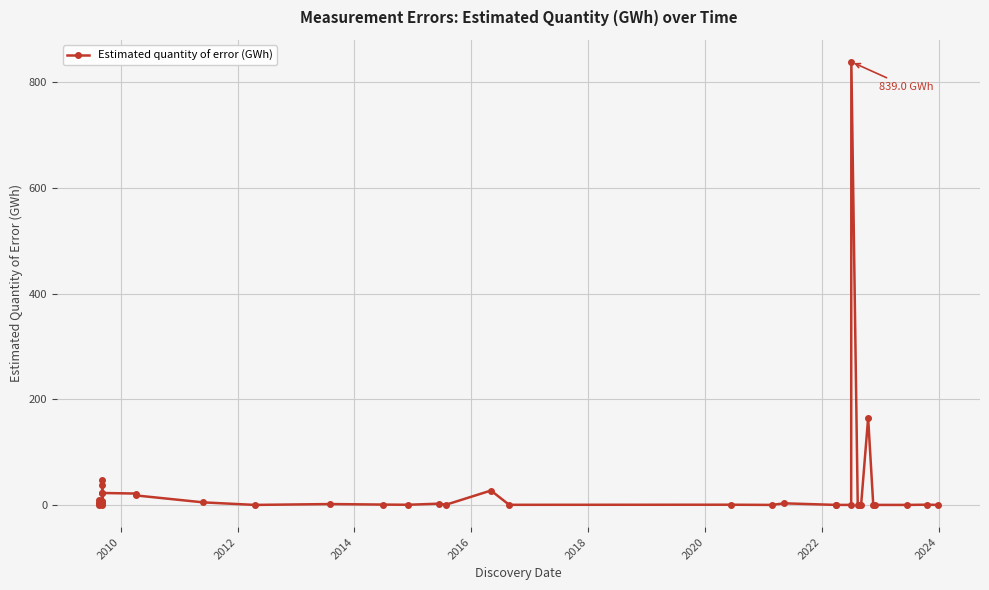

What is the greatest value displayed?

839.0